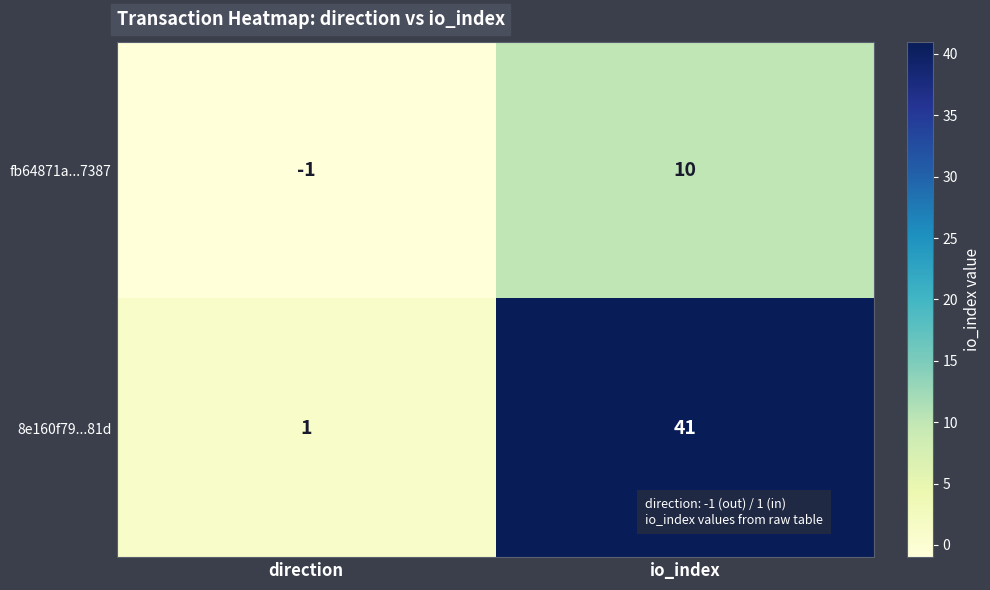

List the series in order of their overall mean, highest first.

8e160f79...81d, fb64871a...7387